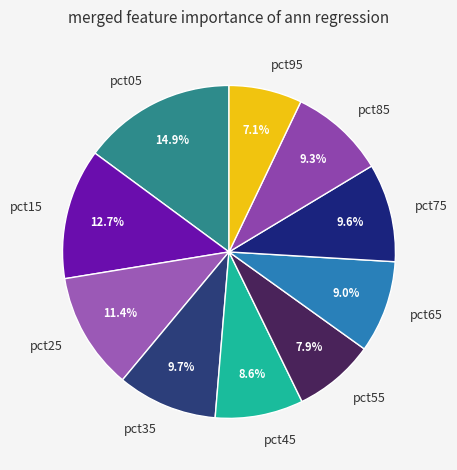

To the nearest percent, what portion does pct55 represent?

8%